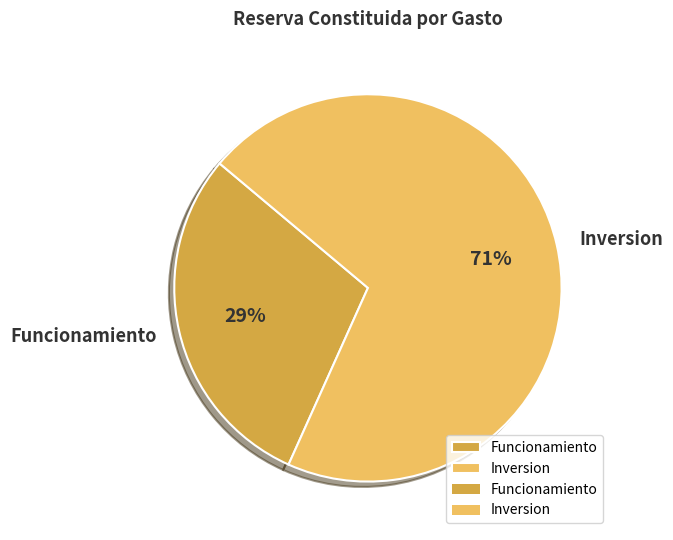

Which category has the biggest portion of the pie?

Inversion